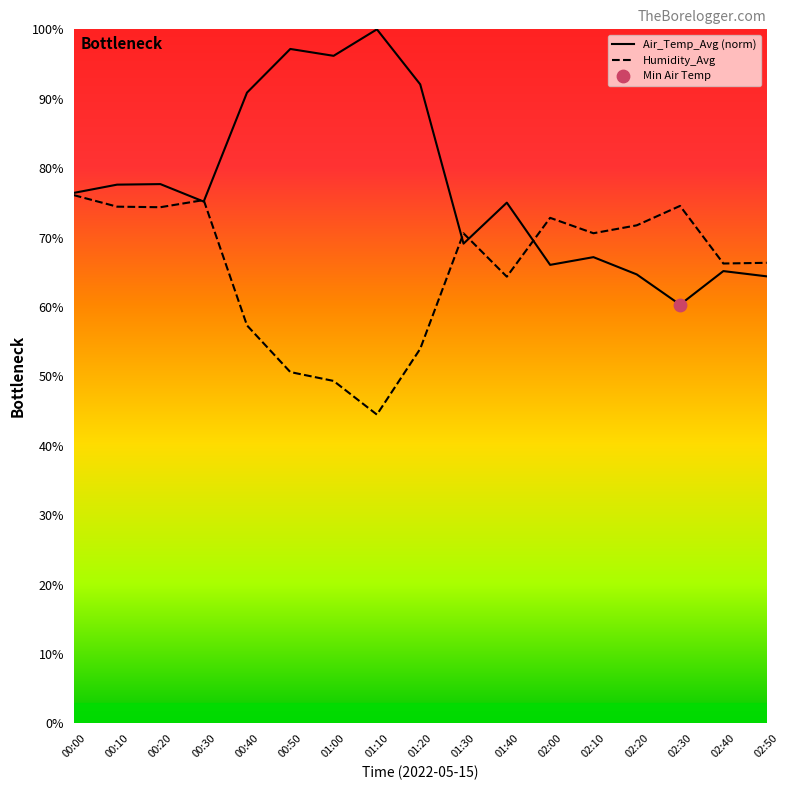

Which series has the largest total across all categories?

Air_Temp_Avg (norm)